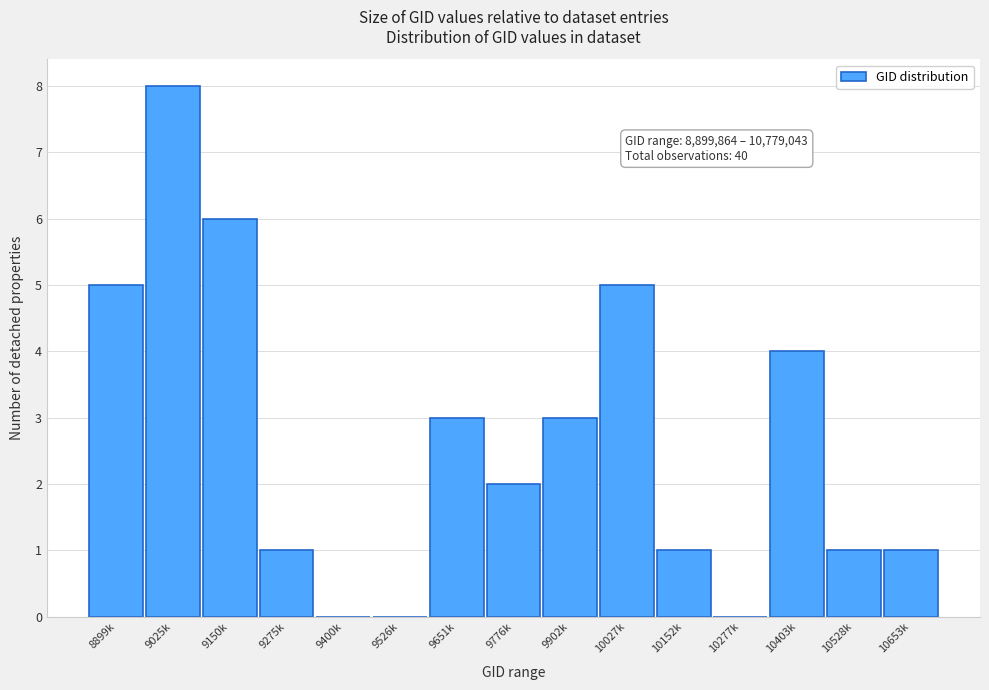

Reading right to left, extract all data points from this chart.

10653k=1	10528k=1	10403k=4	10277k=0	10152k=1	10027k=5	9902k=3	9776k=2	9651k=3	9526k=0	9400k=0	9275k=1	9150k=6	9025k=8	8899k=5